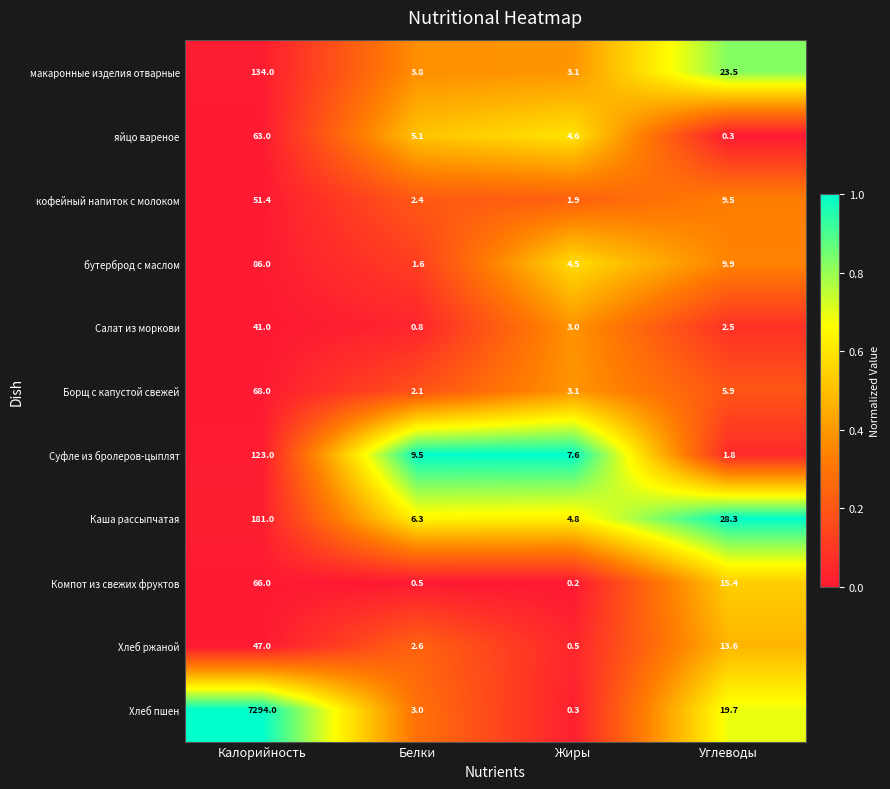

True or false: Компот из свежих фруктов has a value of 15.4 at Углеводы.

True